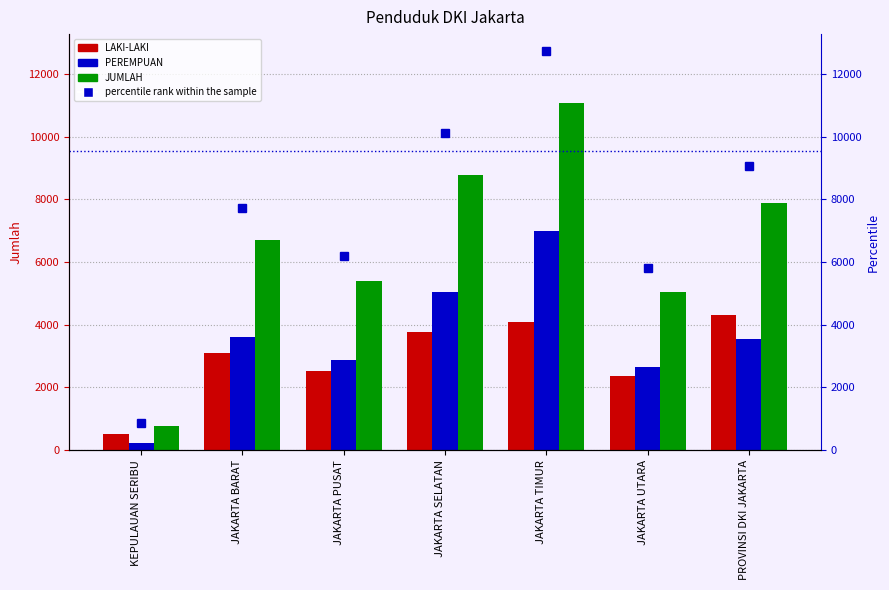

Reading left to right, transcribe all the data shown in this chart.

LAKI-LAKI: KEPULAUAN SERIBU=527	JAKARTA BARAT=3090	JAKARTA PUSAT=2523	JAKARTA SELATAN=3762	JAKARTA TIMUR=4076	JAKARTA UTARA=2378	PROVINSI DKI JAKARTA=4323
PEREMPUAN: KEPULAUAN SERIBU=229	JAKARTA BARAT=3623	JAKARTA PUSAT=2865	JAKARTA SELATAN=5028	JAKARTA TIMUR=6980	JAKARTA UTARA=2661	PROVINSI DKI JAKARTA=3551
JUMLAH: KEPULAUAN SERIBU=756	JAKARTA BARAT=6713	JAKARTA PUSAT=5388	JAKARTA SELATAN=8790	JAKARTA TIMUR=11056	JAKARTA UTARA=5039	PROVINSI DKI JAKARTA=7874